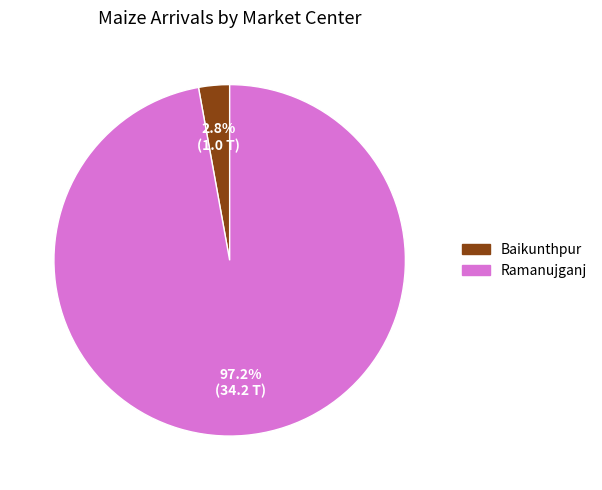

To the nearest percent, what is the difference between the largest and smallest slice percentages?

94%